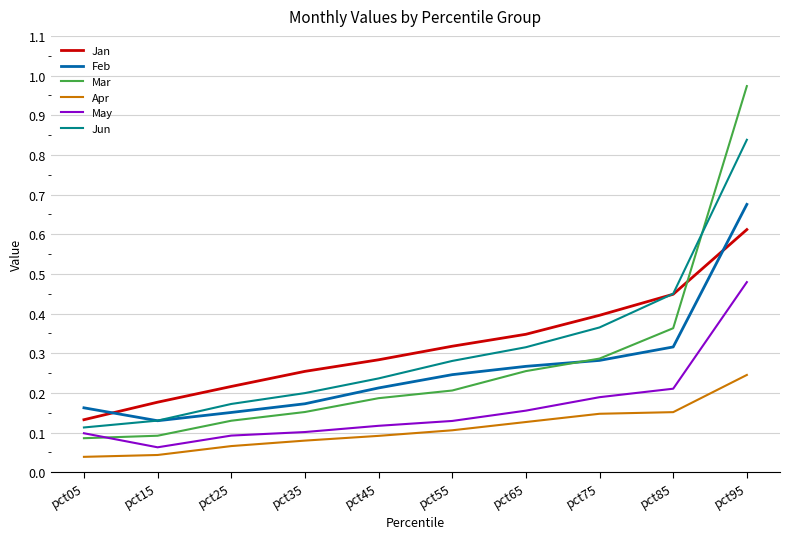

Rank the categories by Jun value from highest to lowest.

pct95, pct85, pct75, pct65, pct55, pct45, pct35, pct25, pct15, pct05